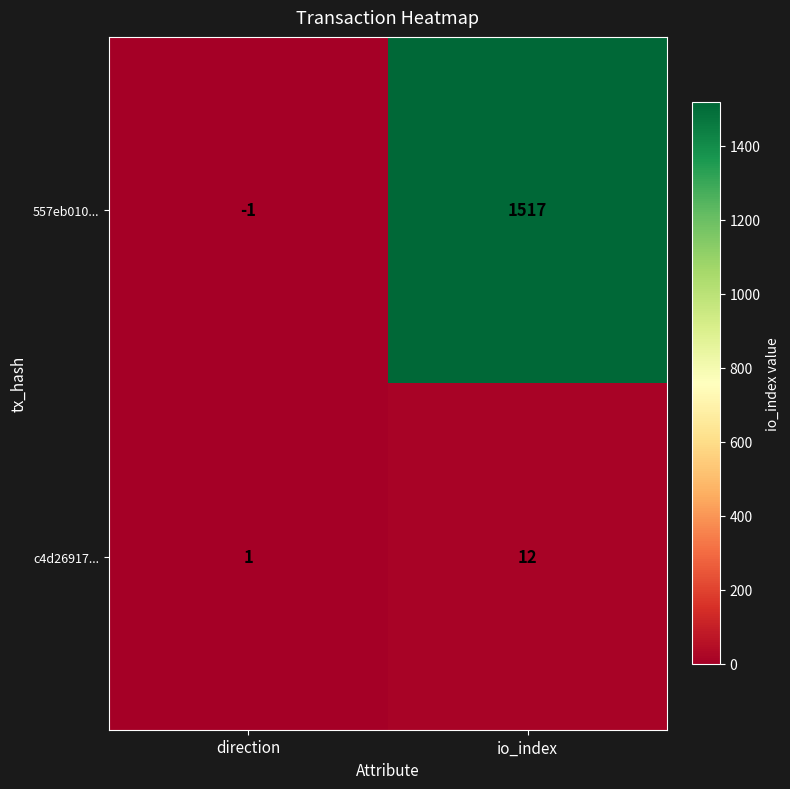

The 557eb010... series shows -1 at direction. True or false?

True